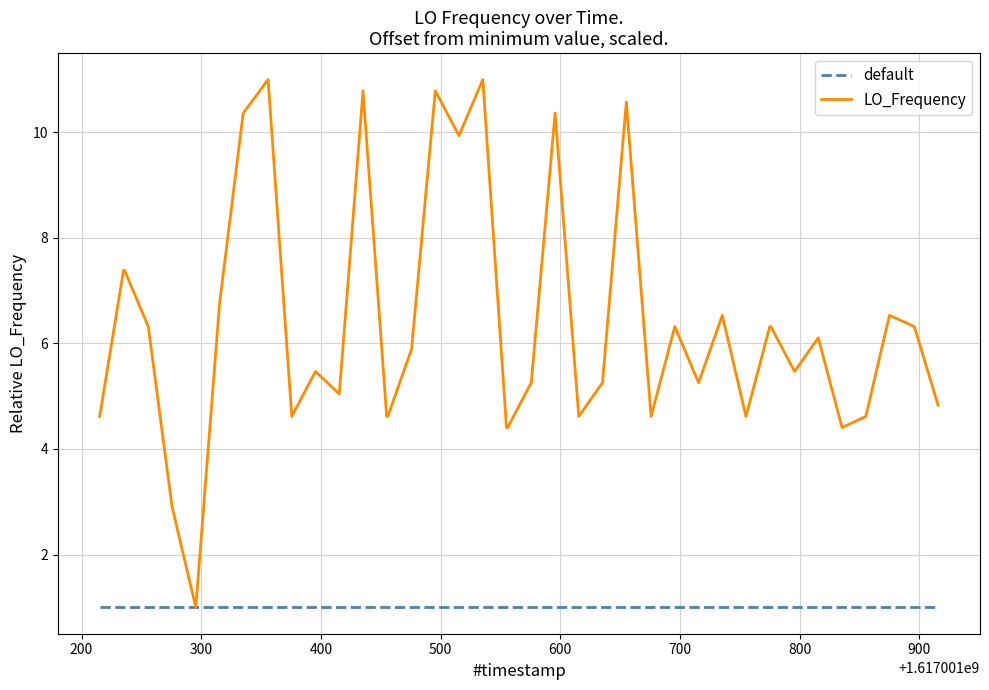

Which series has the largest total across all categories?

LO_Frequency